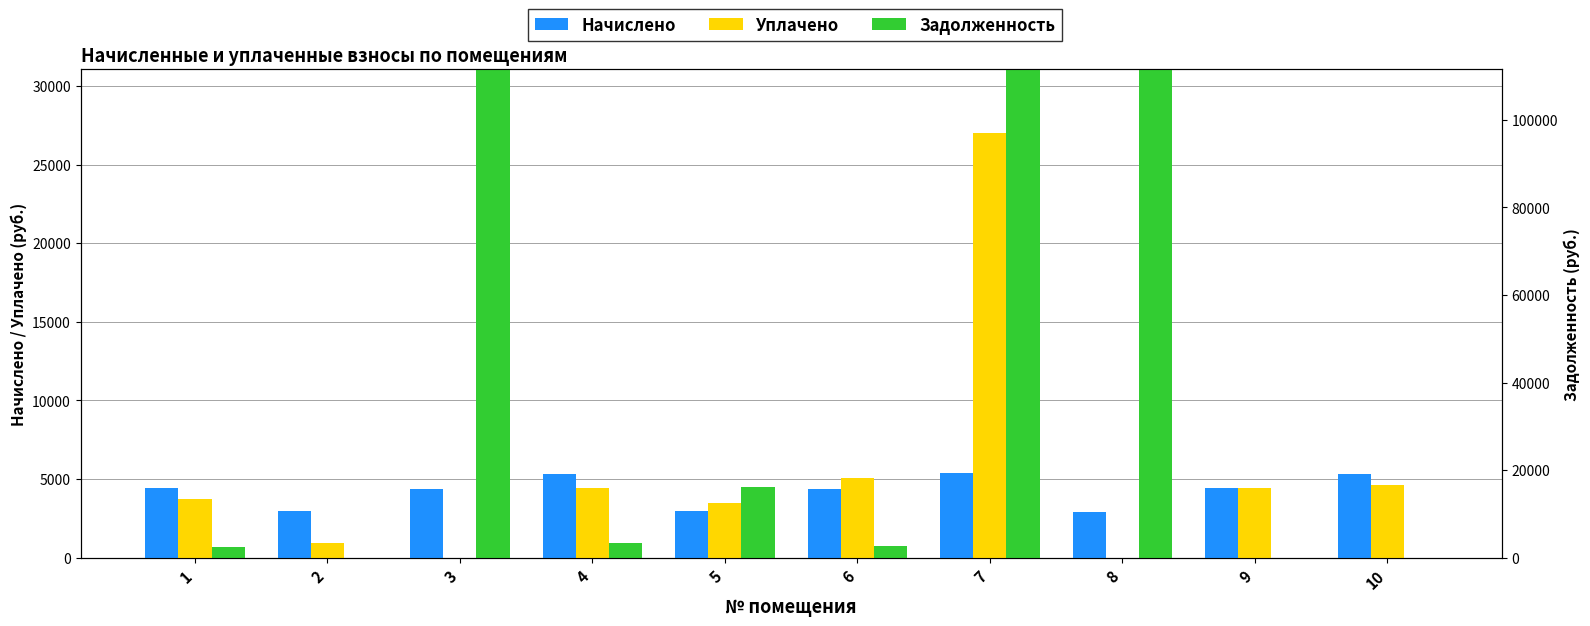

At which category is the sum across all series the highest?

7